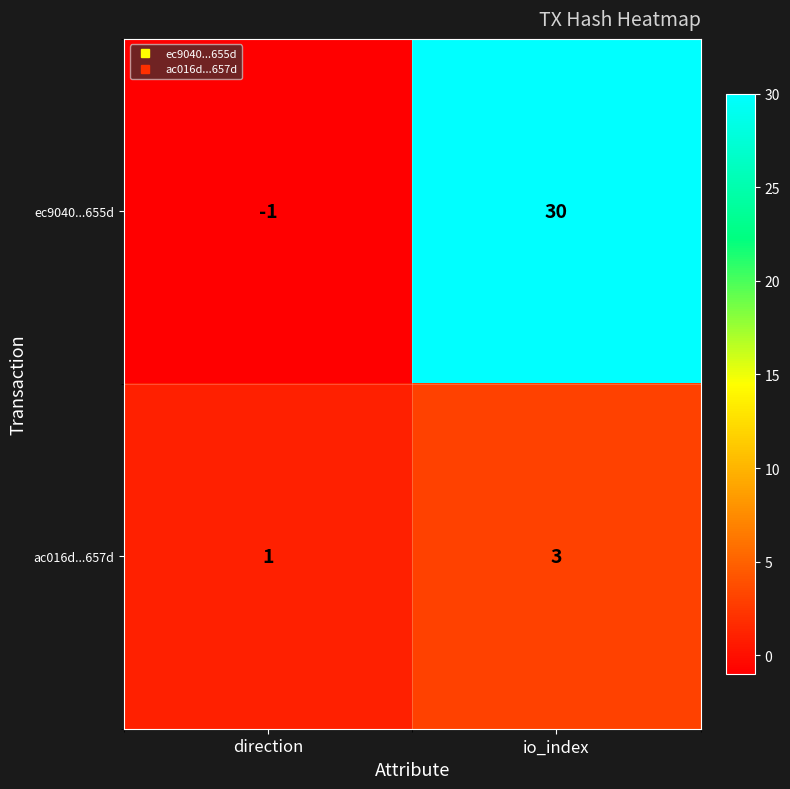

Which series has the widest spread of values?

ec9040...655d